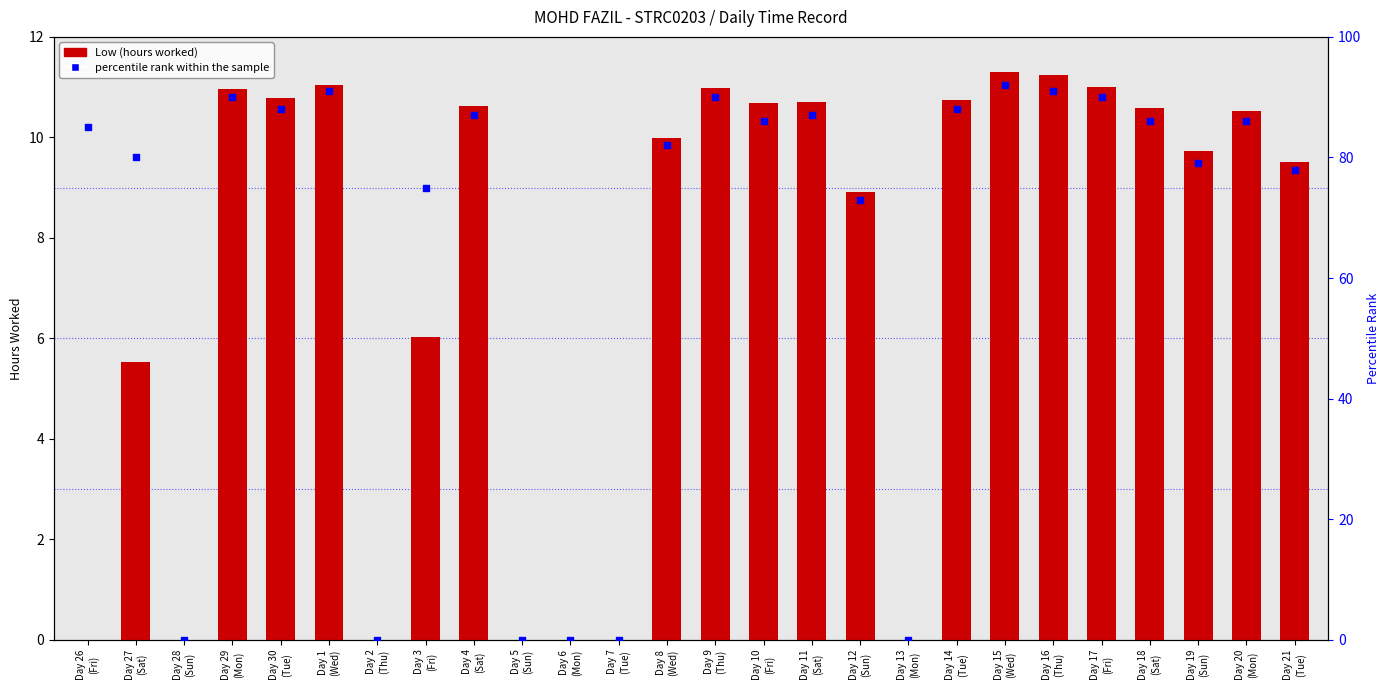

Is the value of percentile rank within the sample at Day 20
(Mon) greater than the value of Low (hours worked) at Day 18
(Sat)?

Yes